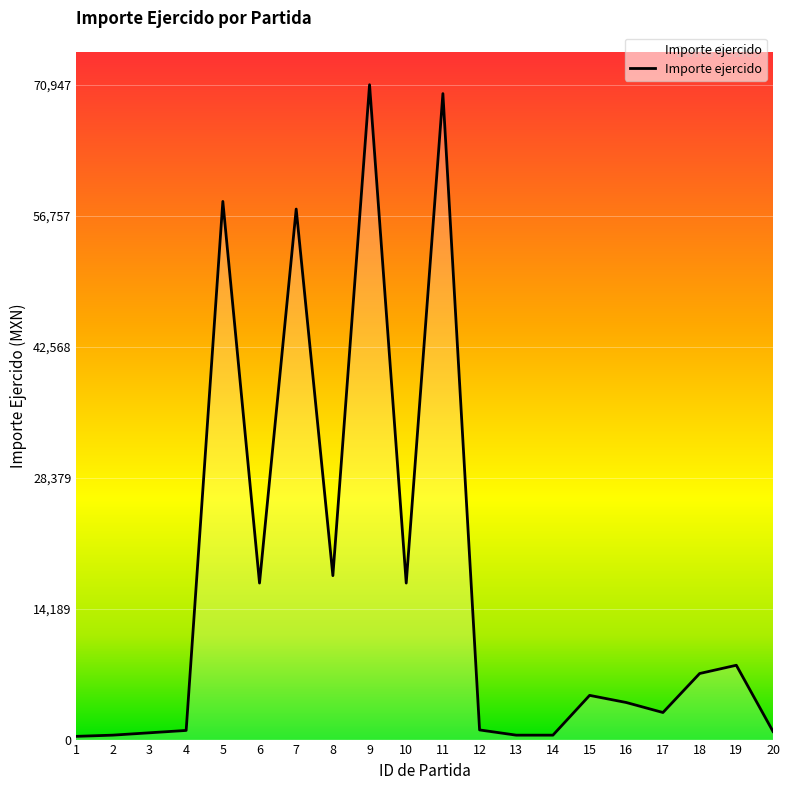

The chart shows a value of 16957.0 at 6. True or false?

True